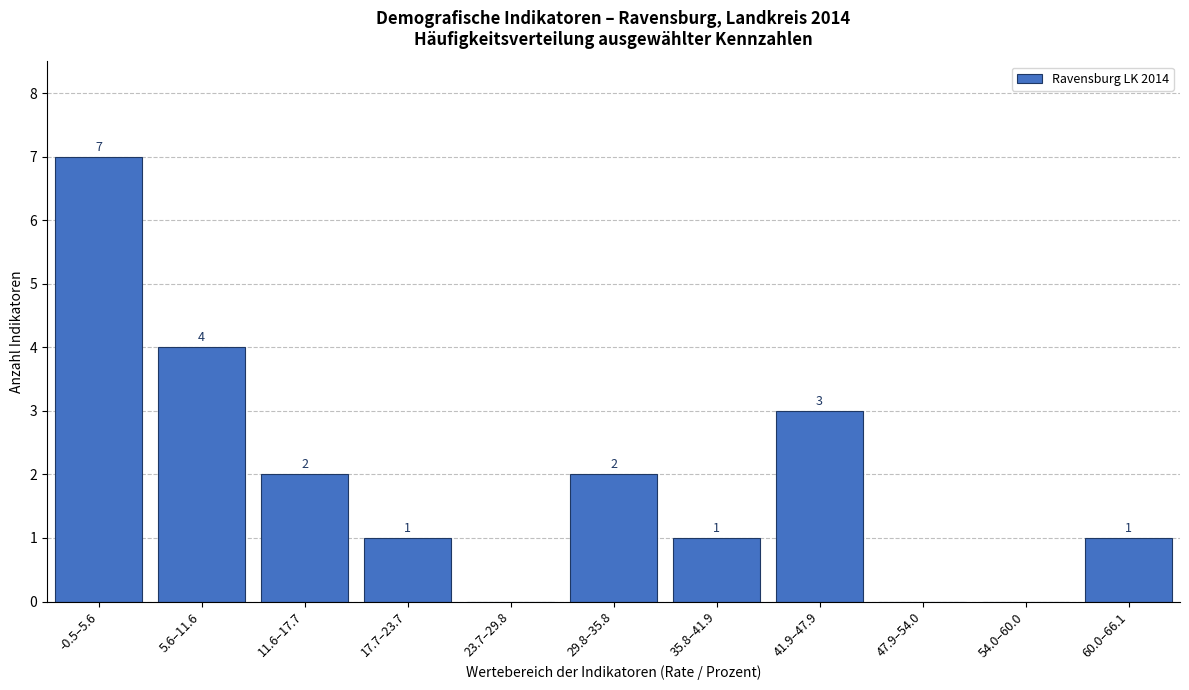

Reading left to right, transcribe all the data shown in this chart.

-0.5–5.6=7	5.6–11.6=4	11.6–17.7=2	17.7–23.7=1	23.7–29.8=0	29.8–35.8=2	35.8–41.9=1	41.9–47.9=3	47.9–54.0=0	54.0–60.0=0	60.0–66.1=1